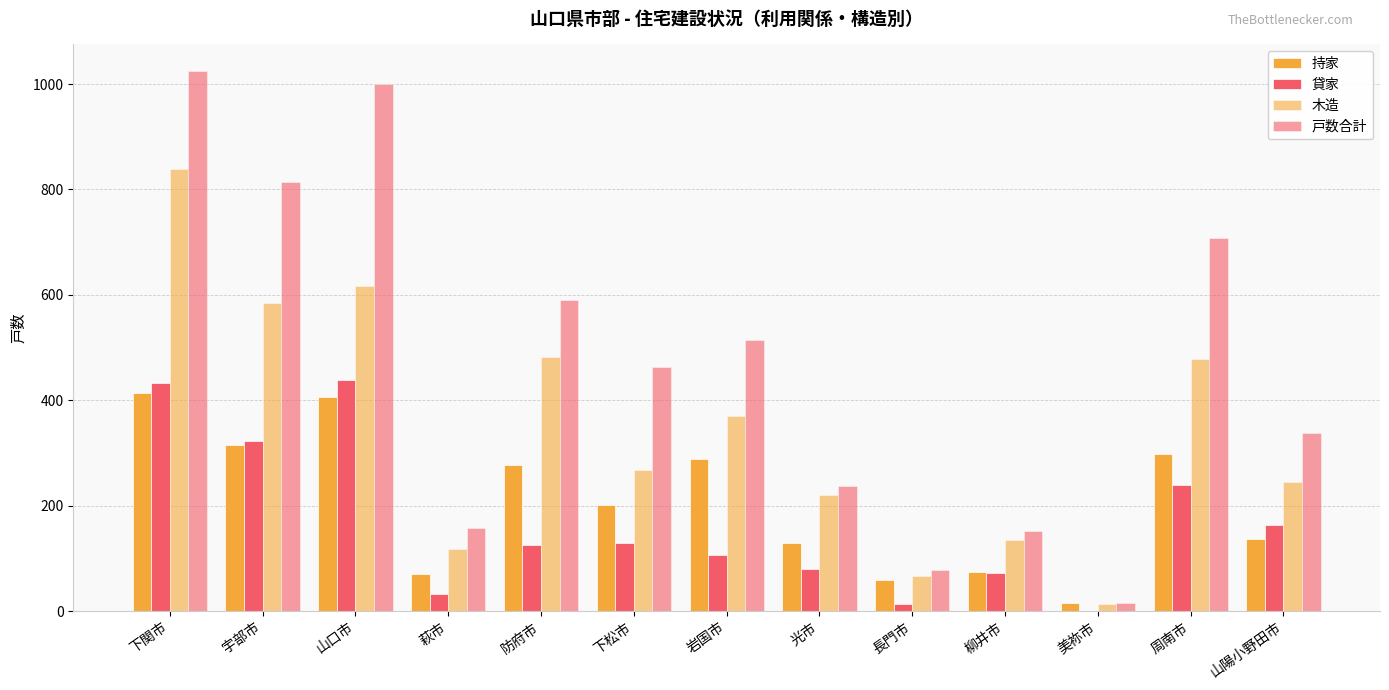

Reading left to right, list all the values displayed in this chart.

持家: 413	315	407	71	278	201	288	129	58	74	15	298	136
貸家: 432	323	438	33	126	129	107	79	14	72	0	239	164
木造: 838	585	617	118	483	267	370	220	67	134	13	479	244
戸数合計: 1024	815	1000	158	591	463	514	237	77	151	16	708	337